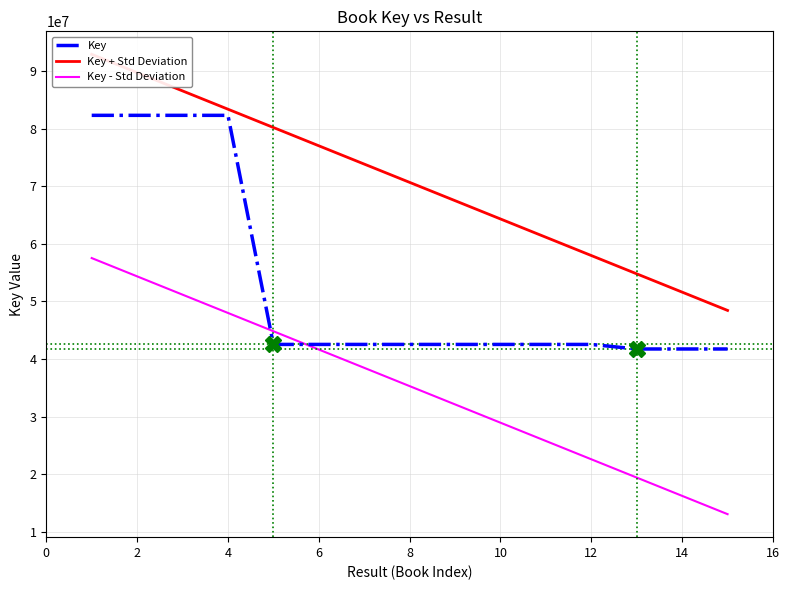

True or false: Key + Std Deviation and Key - Std Deviation intersect in this chart.

False